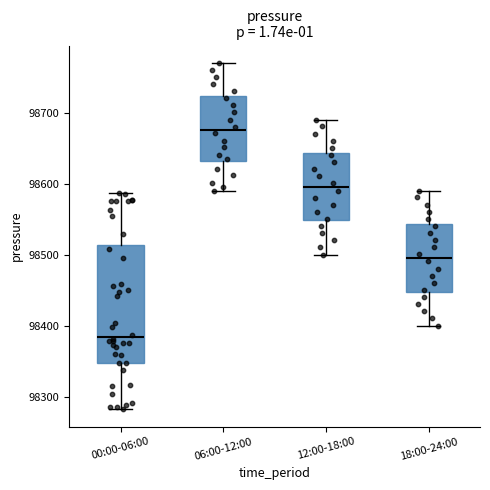

Which box's median line is the highest?

06:00-12:00